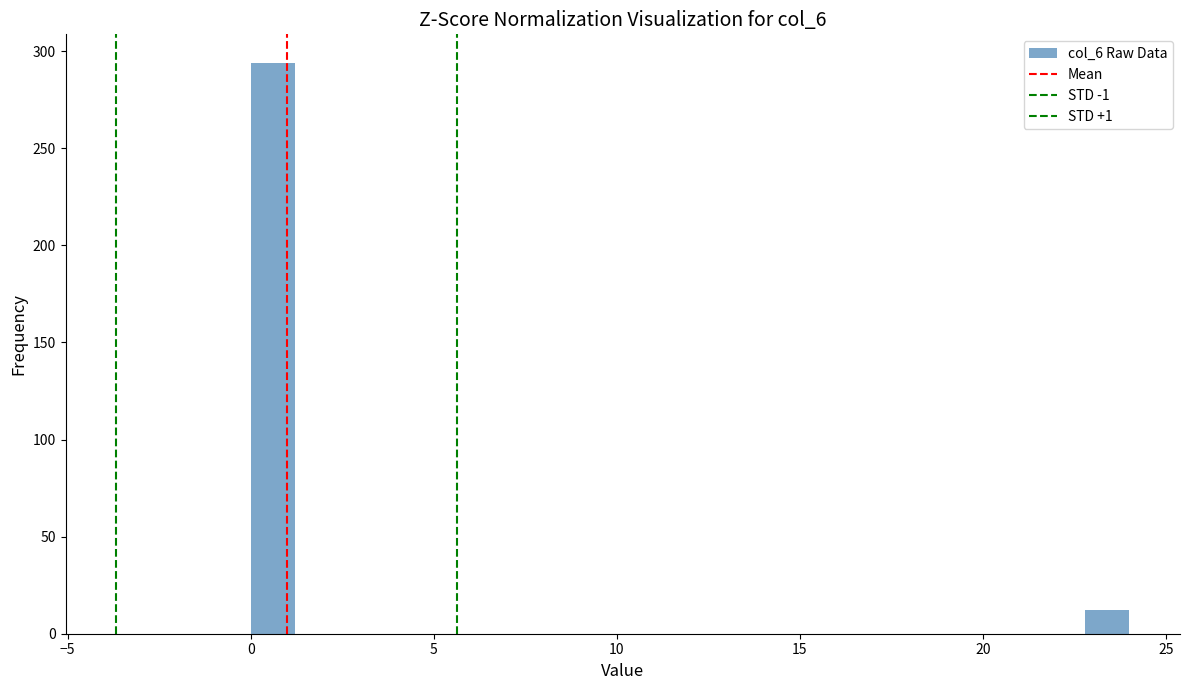

Read against the x-axis, roughly where is the centre of the tallest bar?

0.5